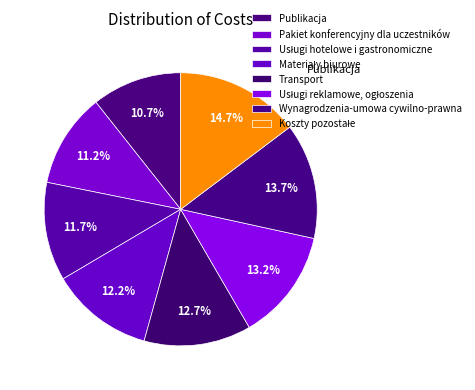

Is Usługi reklamowe, ogłoszenia the majority of the pie?

No